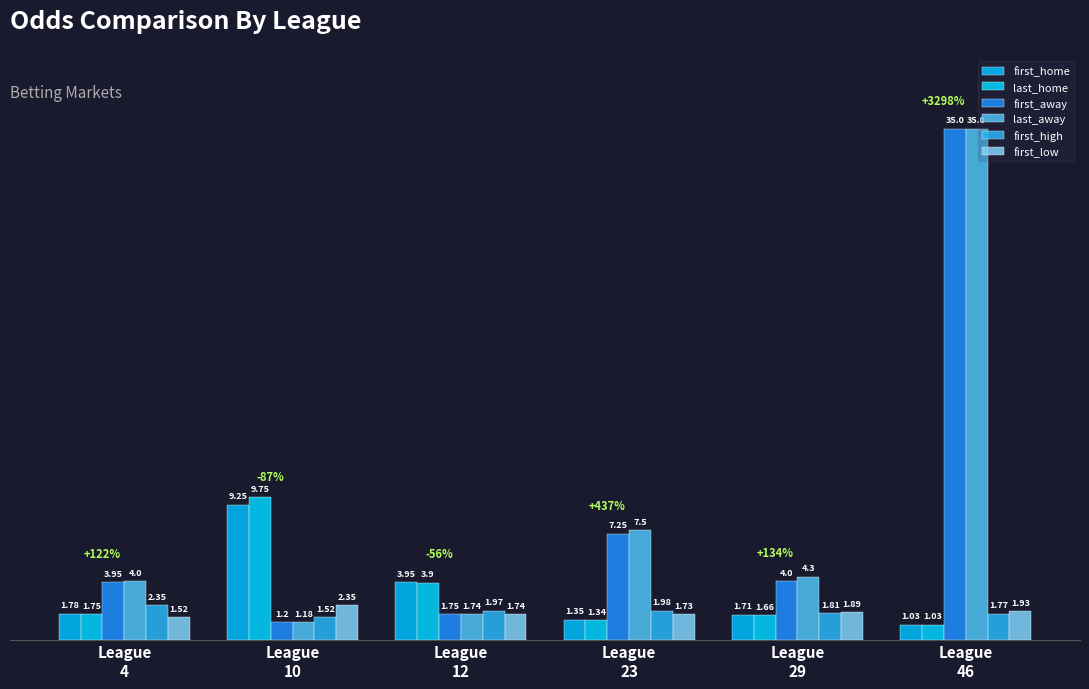

Does the chart contain any negative values?

No